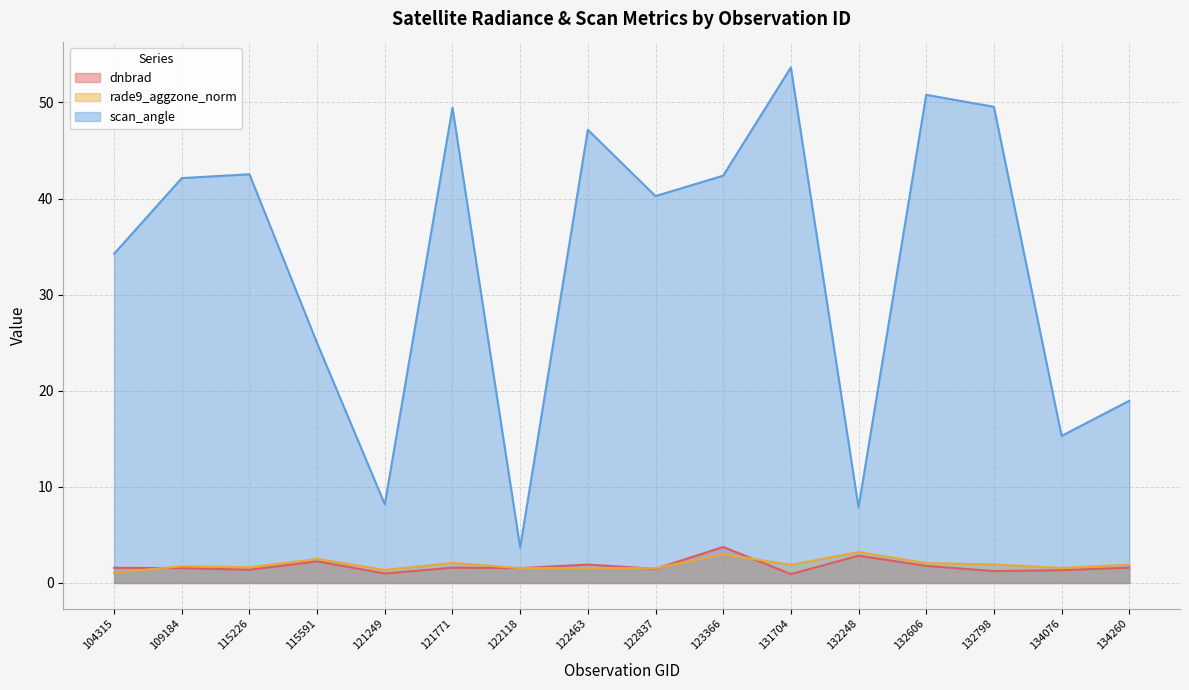

What is the difference between the highest and lowest values at 109184?

40.6